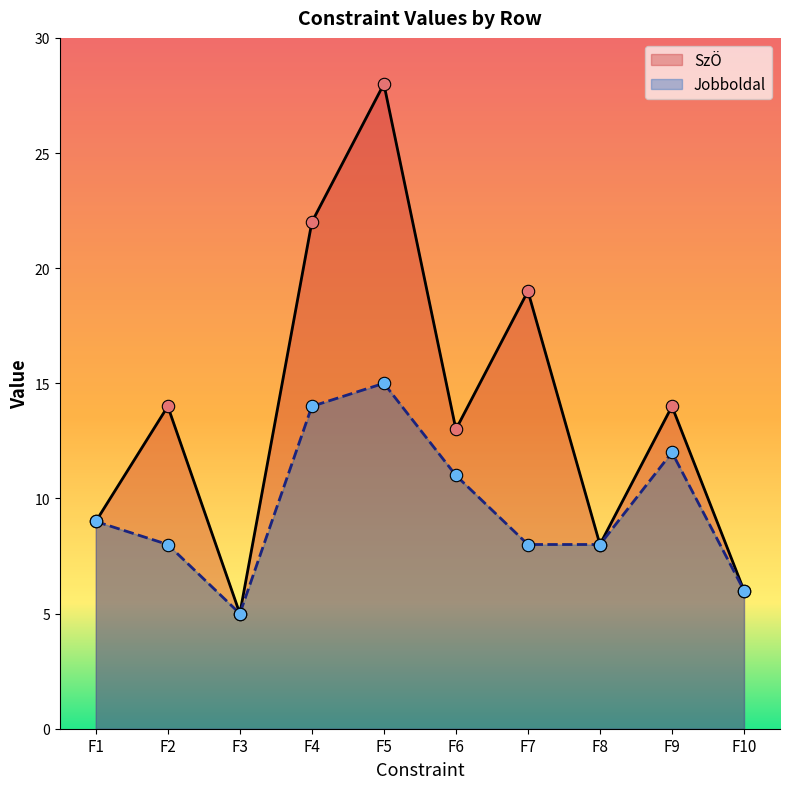

What are all the series names shown in the legend?

SzÖ, Jobboldal